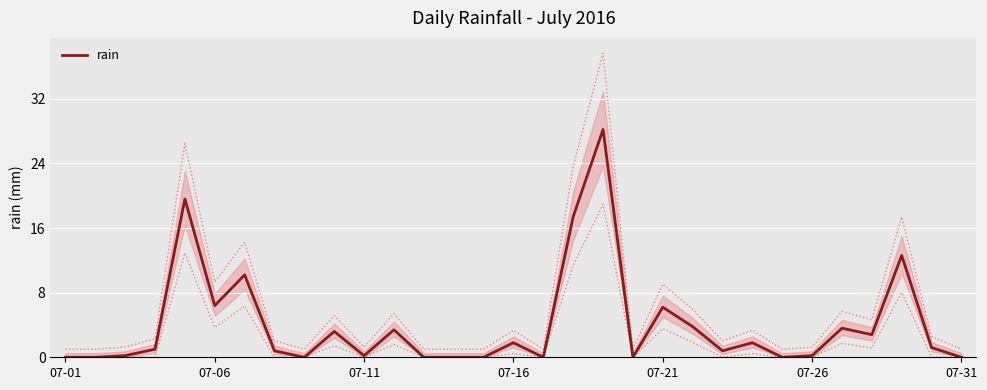

What is the maximum value for rain?

28.2